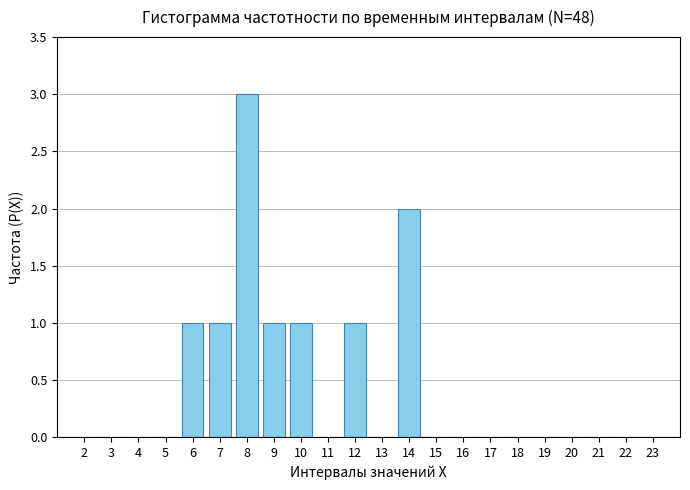

Reading left to right, what are all the values shown in this chart?

2=0	3=0	4=0	5=0	6=1	7=1	8=3	9=1	10=1	11=0	12=1	13=0	14=2	15=0	16=0	17=0	18=0	19=0	20=0	21=0	22=0	23=0